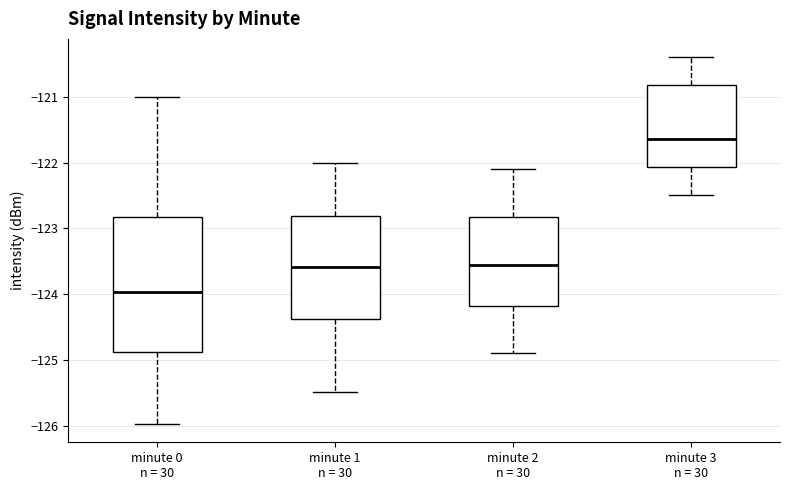

Reading left to right, transcribe this box plot: for each box, give where its median line is, the range the box spans, and where its two whiskers end, as read against the y-axis. The values are not printed on the chart, so give them approximately, as read against the axis.

minute 0 n = 30: median -124.0, box -124.9 to -122.8, whiskers -126.0 to -121.0
minute 1 n = 30: median -123.6, box -124.4 to -122.8, whiskers -125.5 to -122.0
minute 2 n = 30: median -123.5, box -124.2 to -122.8, whiskers -124.9 to -122.1
minute 3 n = 30: median -121.6, box -122.1 to -120.8, whiskers -122.5 to -120.4